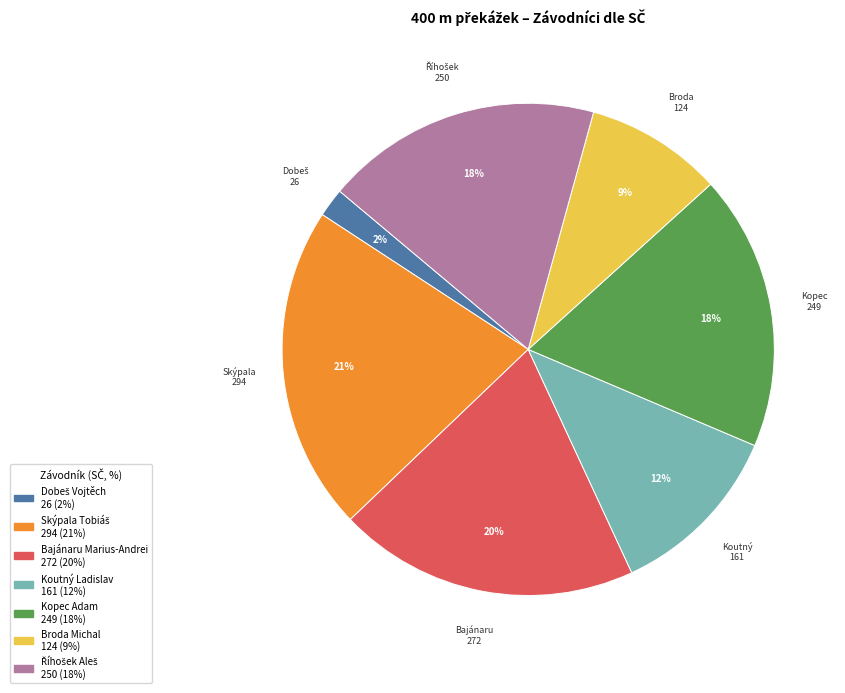

To the nearest percent, what portion does Kopec Adam represent?

18%